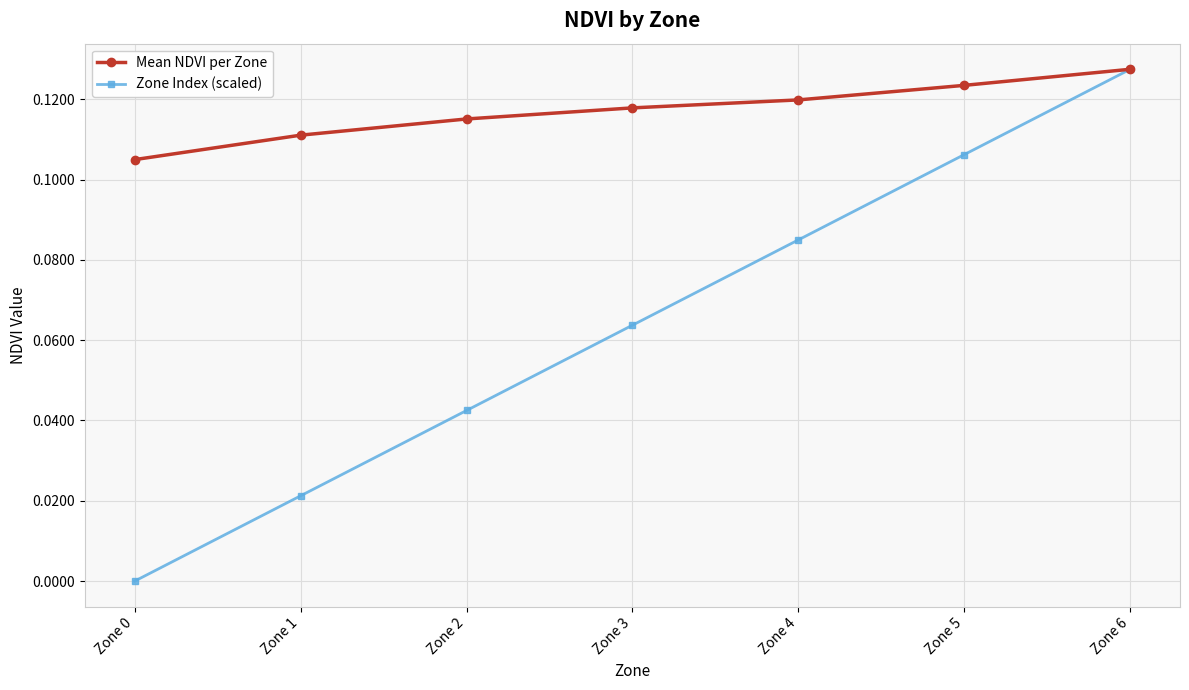

Which series has the largest range (max minus min)?

Zone Index (scaled)